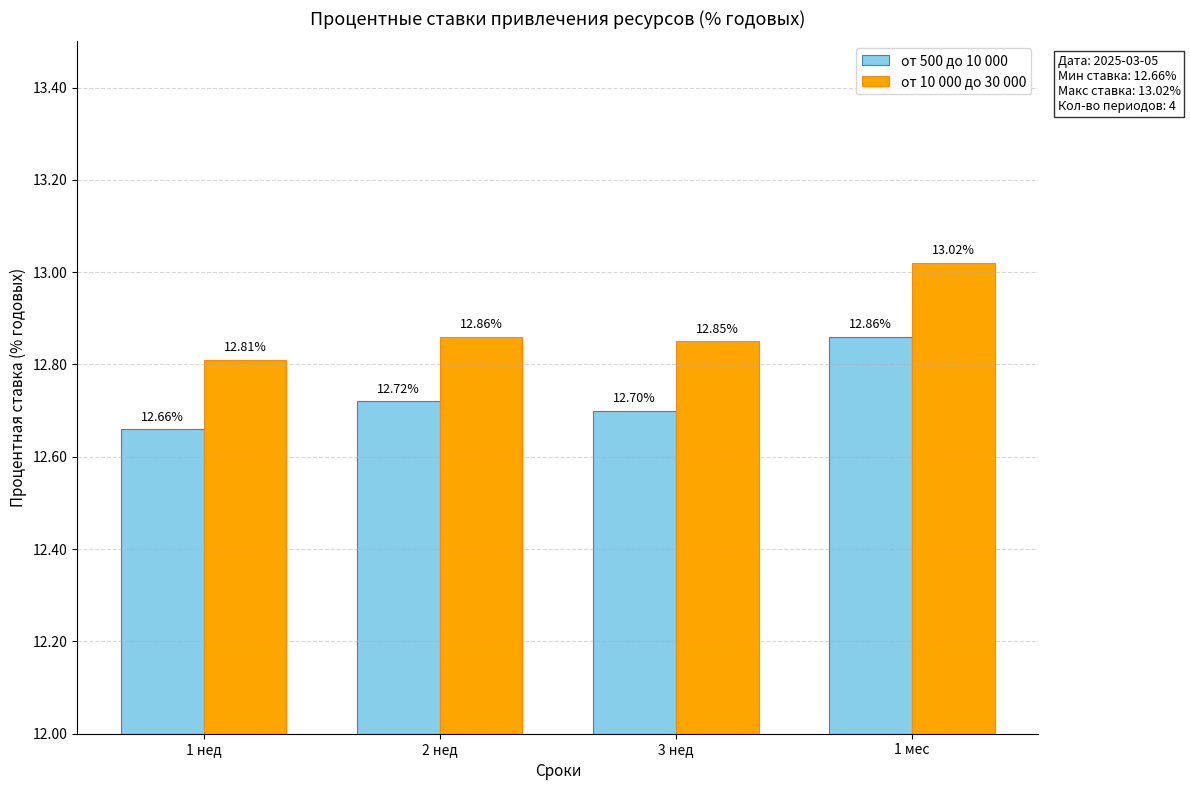

Which series has the largest range (max minus min)?

от 10 000 до 30 000